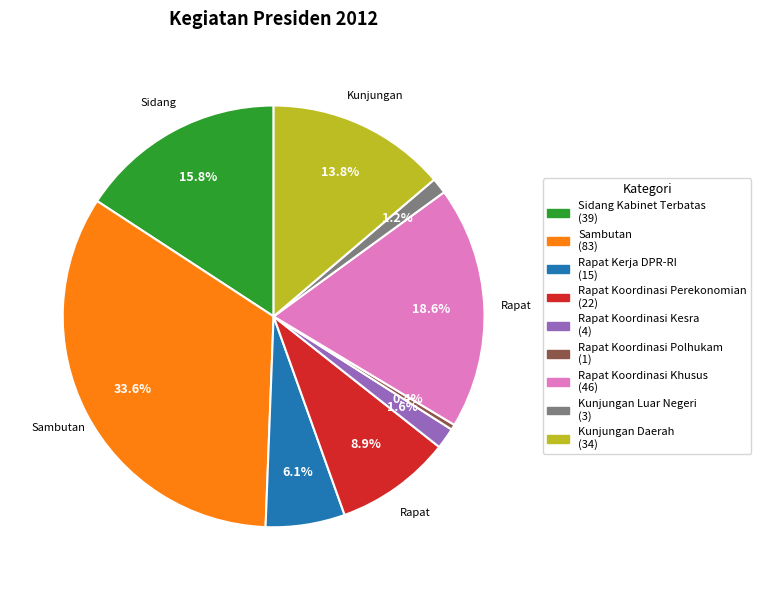

Which category has the smallest portion of the pie?

Rapat Koordinasi Polhukam